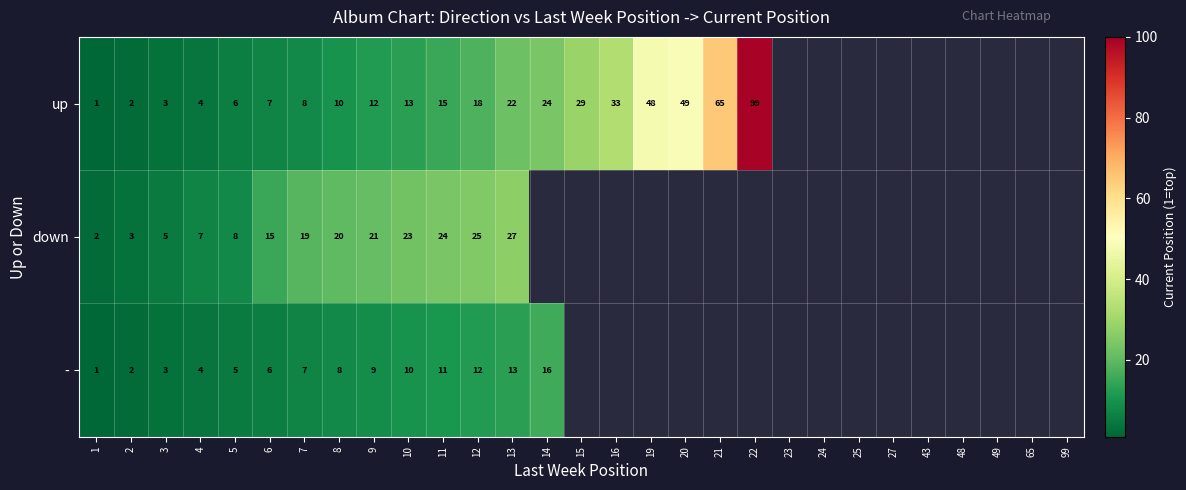

At how many categories does at least one series exceed 88?

1